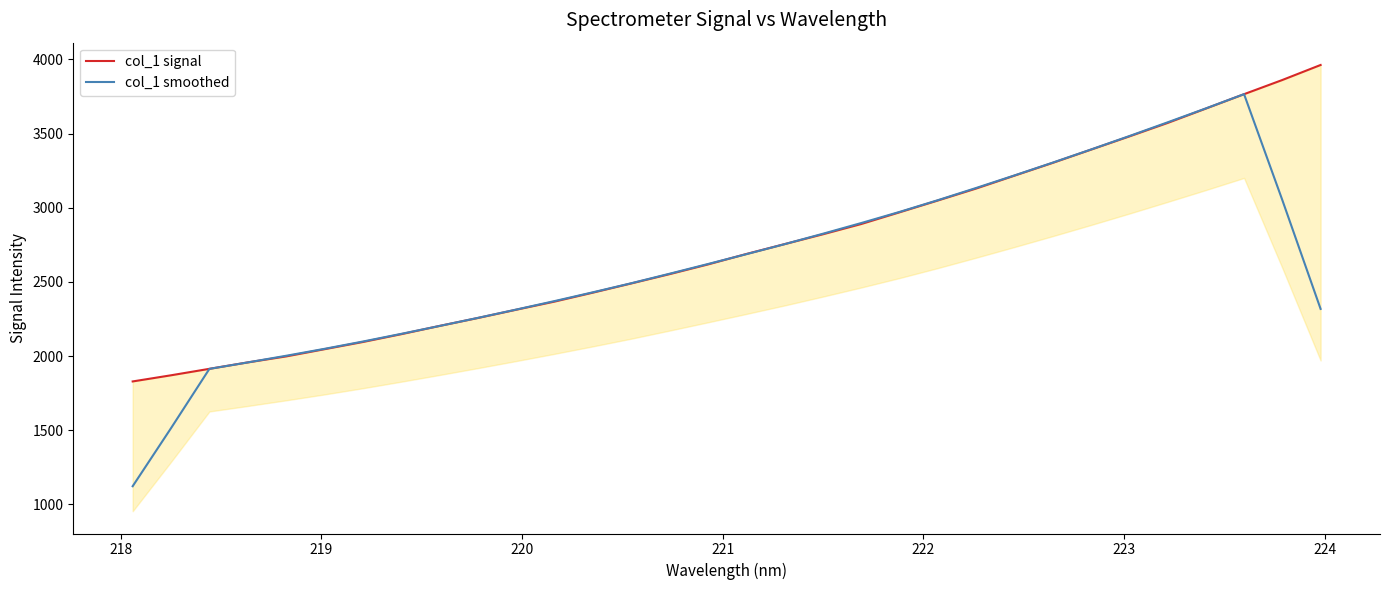

How many intersections are there between col_1 smoothed and col_1 signal?

6